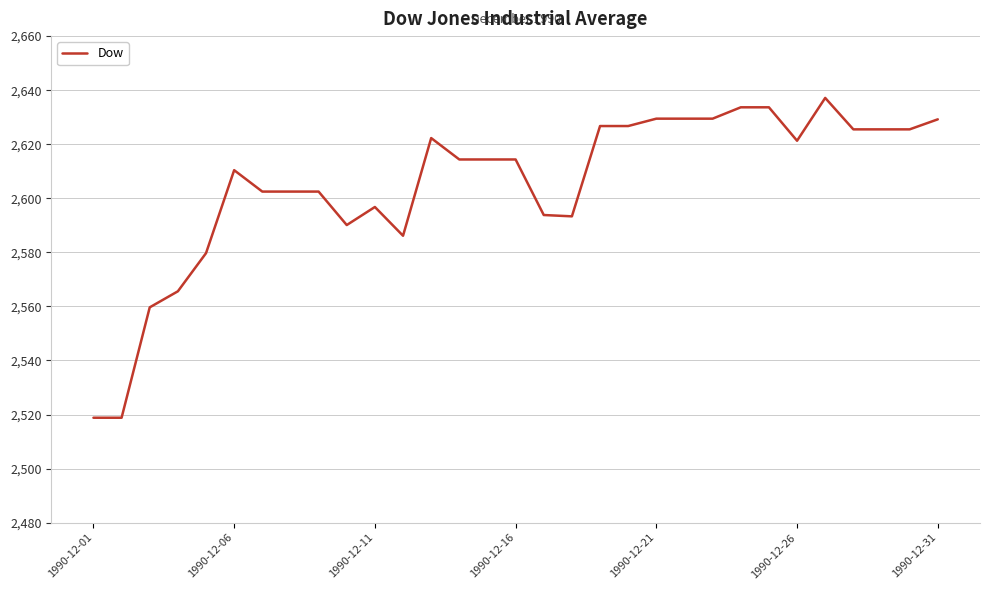

What is the minimum value shown in the chart?

2518.8